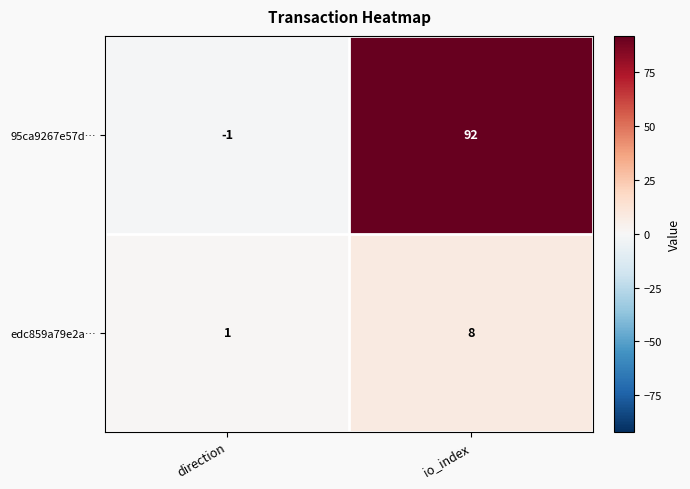

At which category is the sum across all series the highest?

io_index